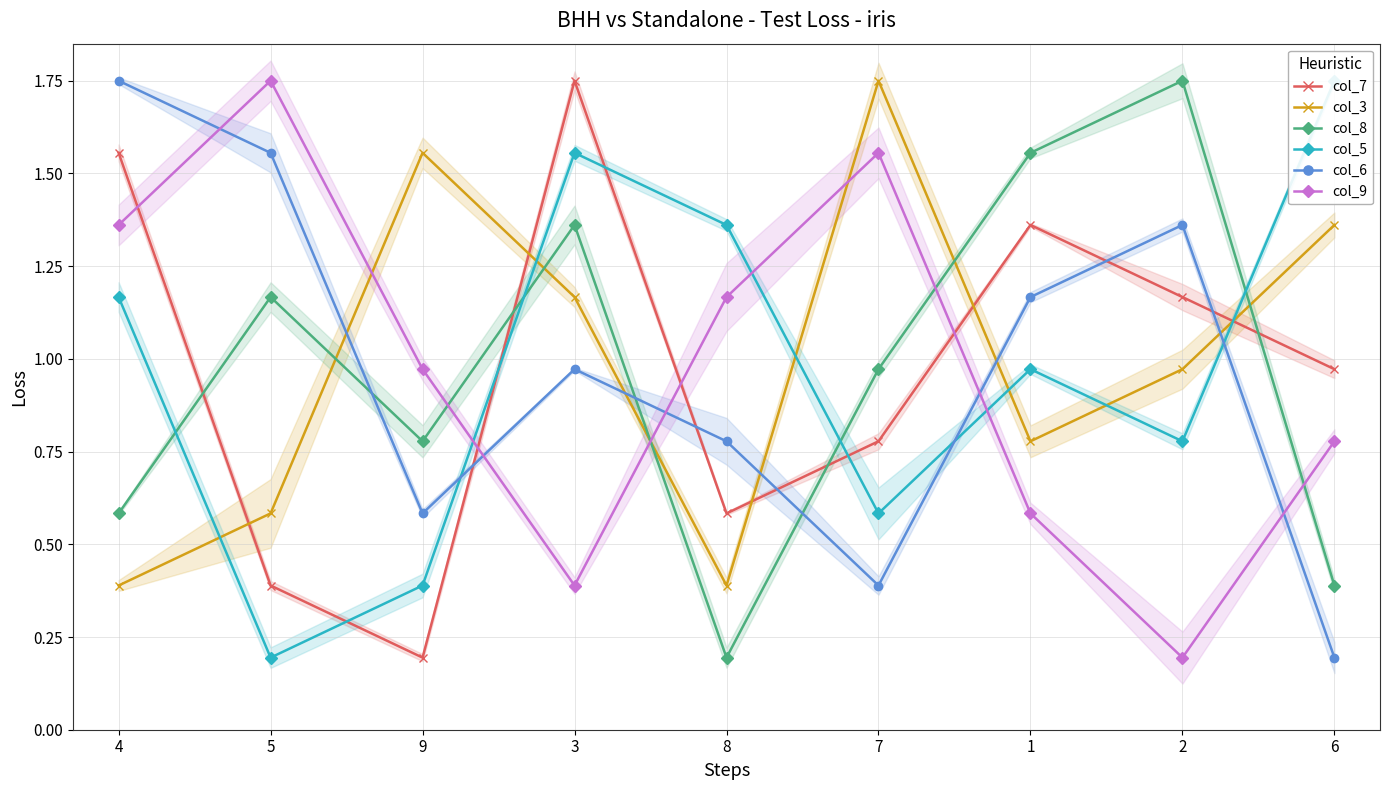

Rank the categories by col_9 value from lowest to highest.

2, 3, 1, 6, 9, 8, 4, 7, 5